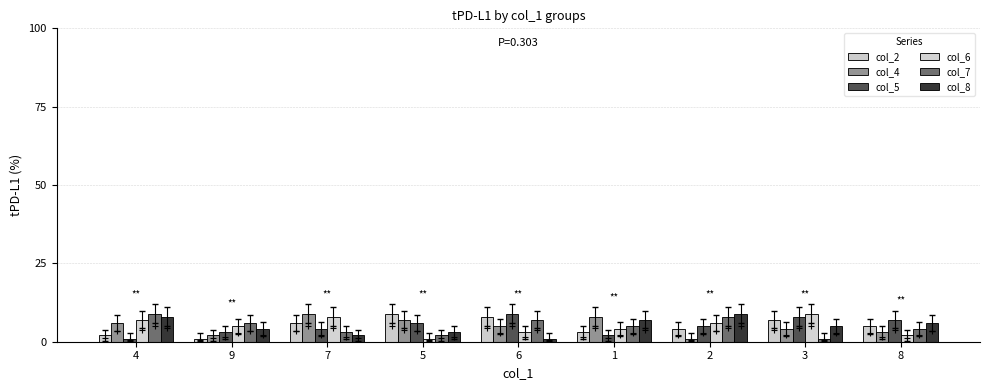

What is the label of the 4th bar from the right?

1